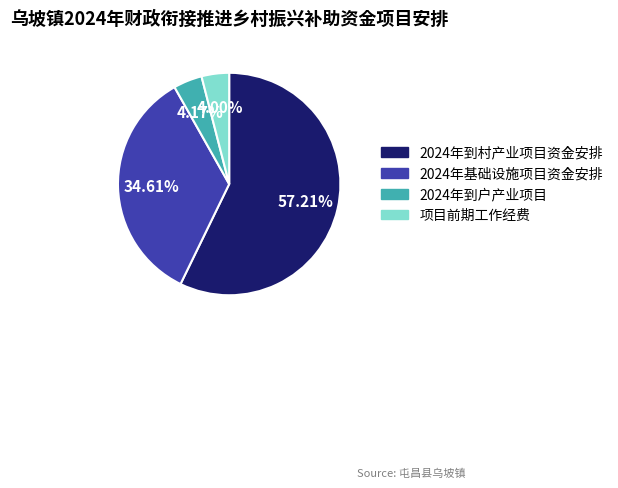

Which has a higher value, 2024年到户产业项目 or 2024年基础设施项目资金安排?

2024年基础设施项目资金安排